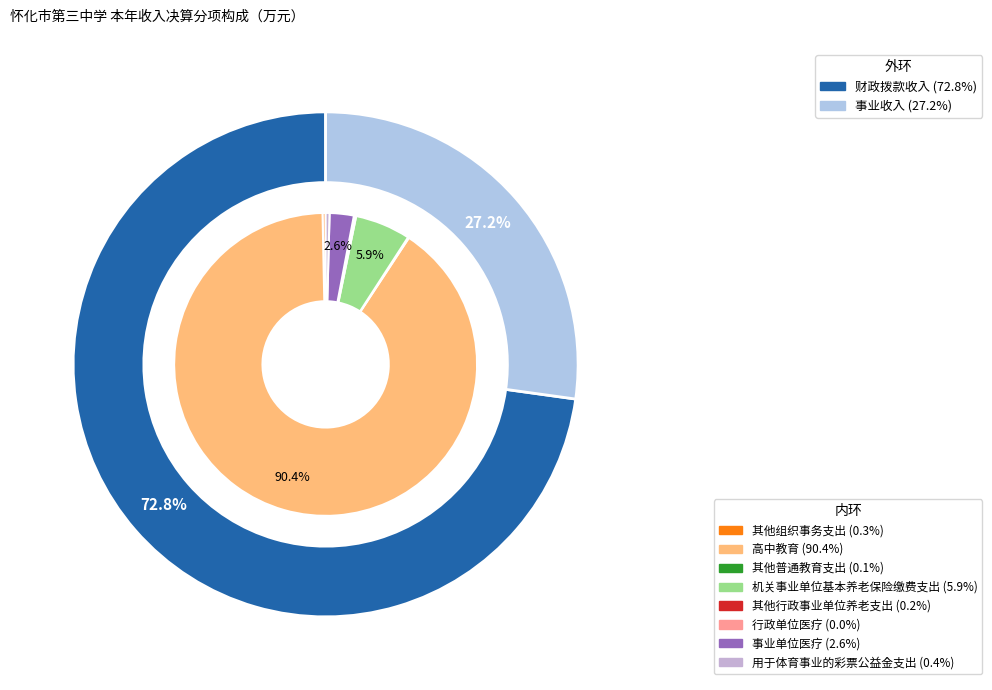

Approximately how many times larger is the value at 用于体育事业的彩票公益金支出 compared to 事业单位医疗?

0.2